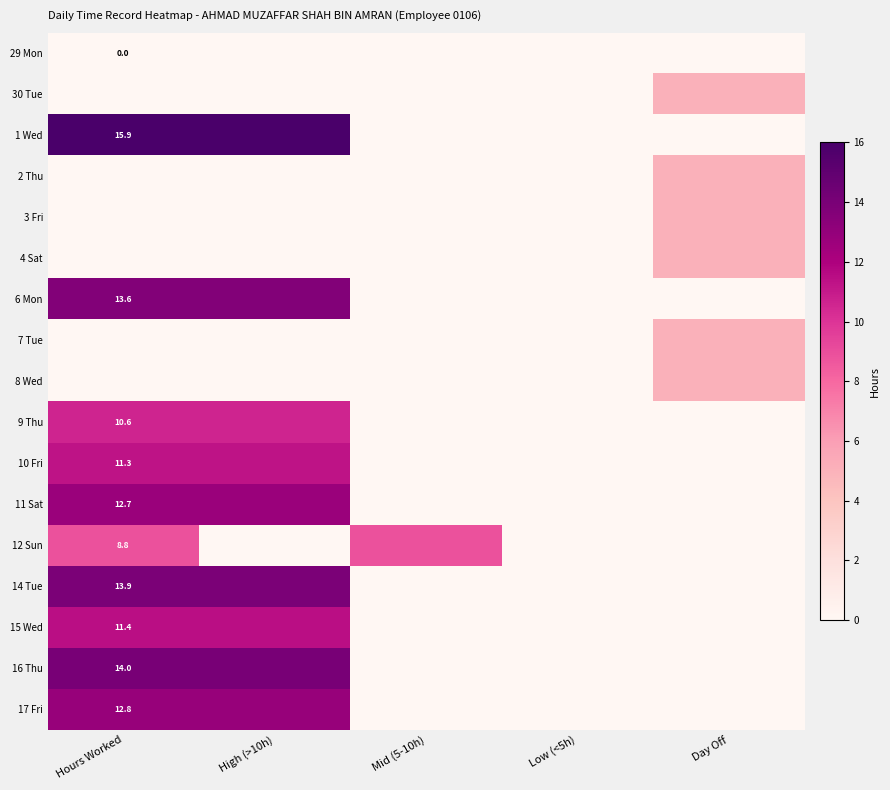

The 9 Thu series shows 10.6 at Hours Worked. True or false?

True